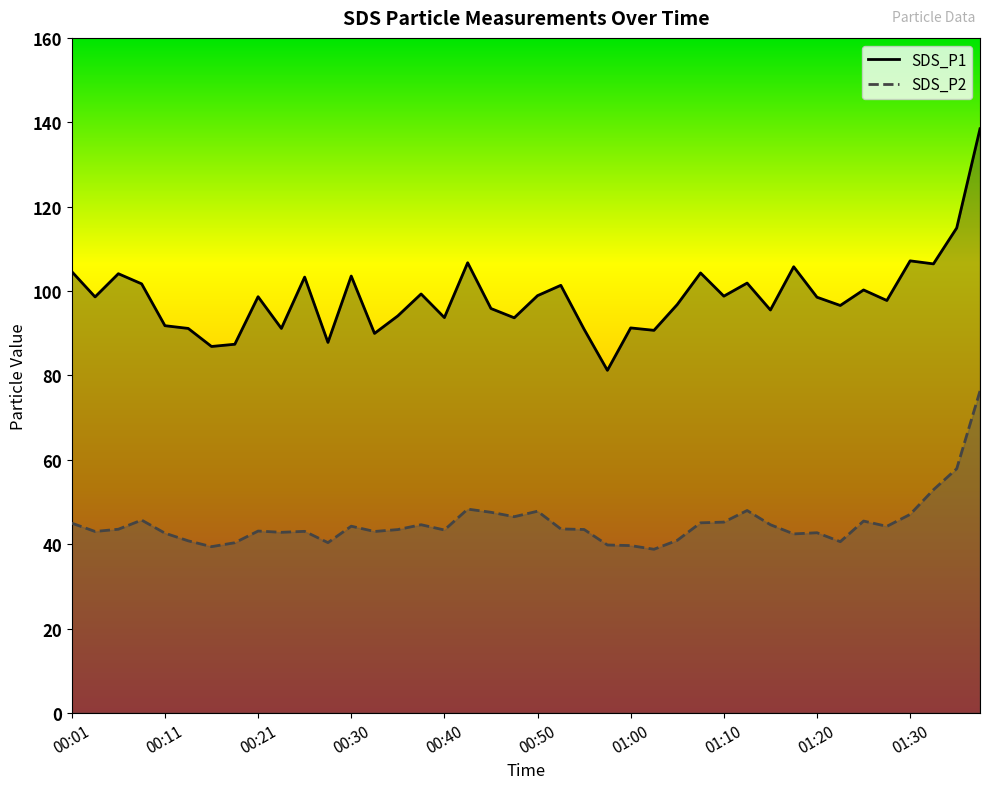

Reading left to right, list all the values displayed in this chart.

SDS_P1: 104.6	98.6	104.1	101.7	91.8	91.1	86.8	87.4	98.7	91.1	103.3	87.8	103.5	90.0	94.1	99.3	93.7	106.7	95.8	93.7	98.9	101.3	90.9	81.2	91.2	90.7	96.8	104.3	98.8	101.9	95.5	105.8	98.5	96.6	100.2	97.8	107.2	106.4	115.0	138.4
SDS_P2: 45.0	43.0	43.5	45.7	42.6	40.8	39.4	40.3	43.1	42.8	43.0	40.4	44.2	43.0	43.5	44.6	43.4	48.3	47.5	46.5	47.8	43.6	43.5	39.8	39.6	38.8	40.9	45.0	45.2	48.0	44.6	42.4	42.7	40.6	45.5	44.2	47.0	52.9	57.9	76.3